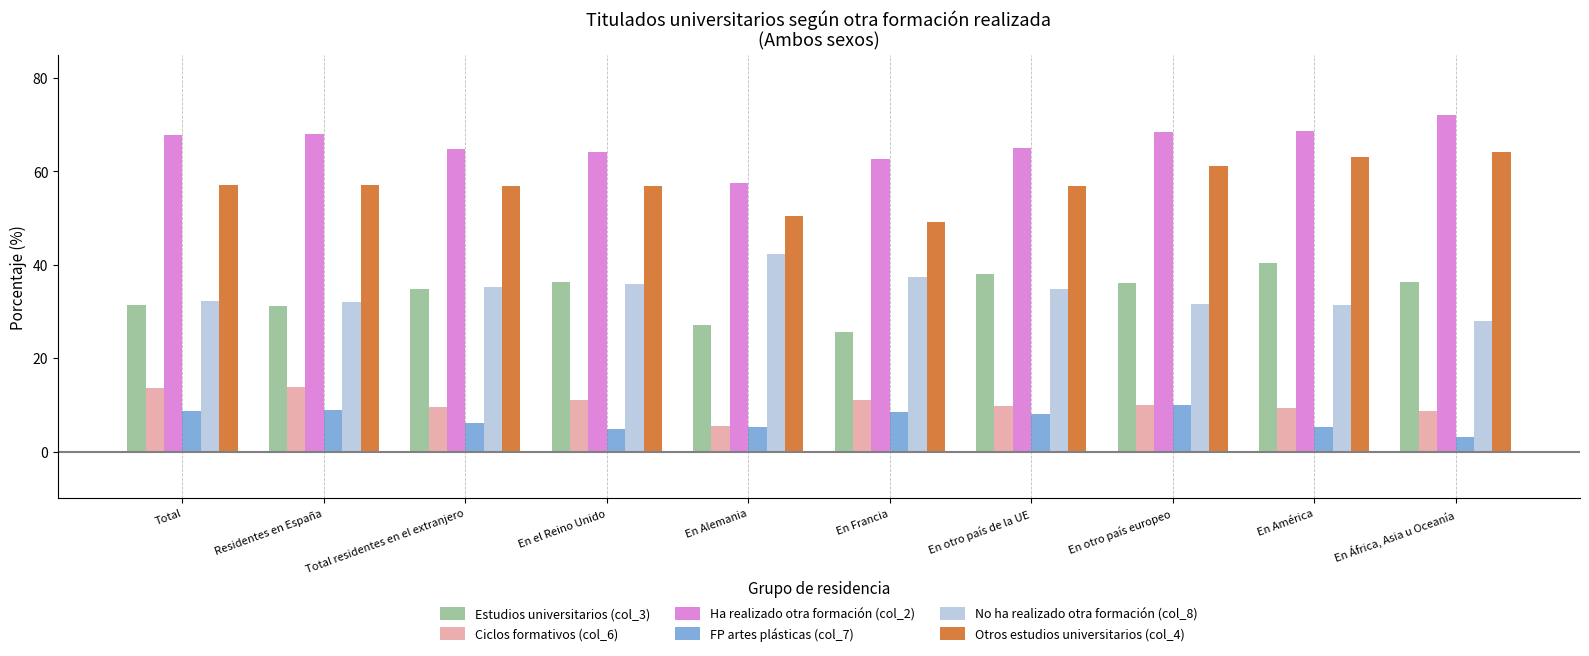

What is the maximum value for Estudios universitarios (col_3)?

40.3